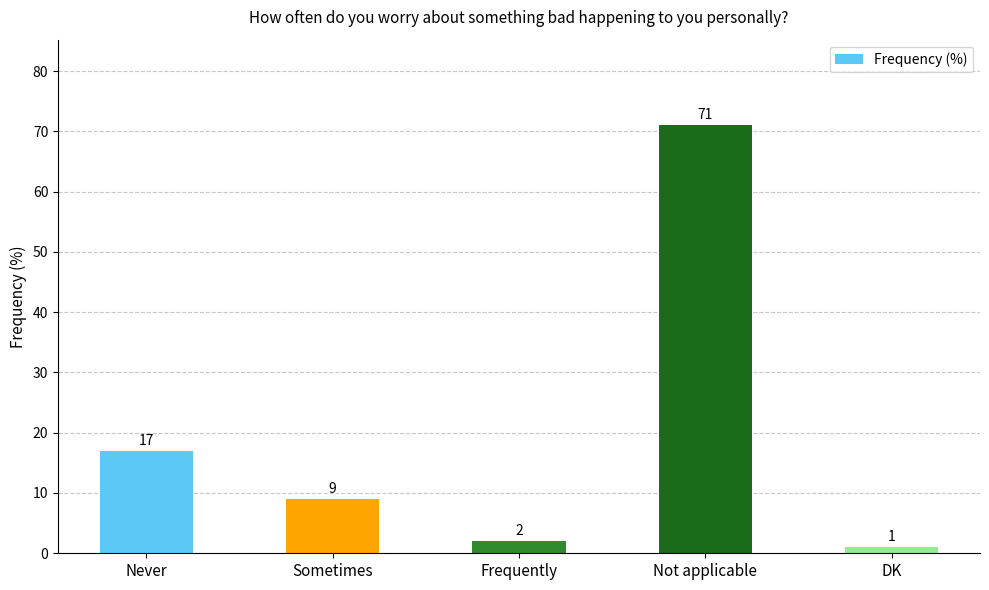

At which category does the chart reach its minimum across all series?

DK